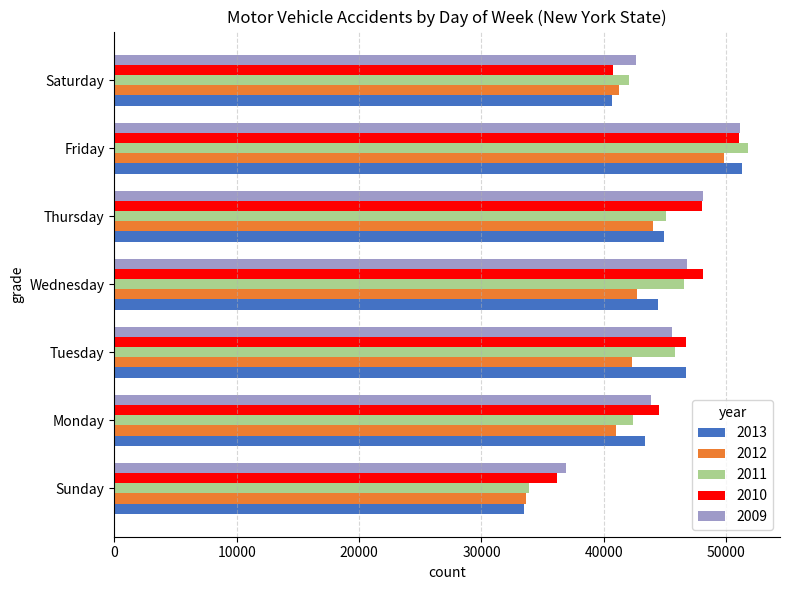

At how many categories does at least one series exceed 49680?

1